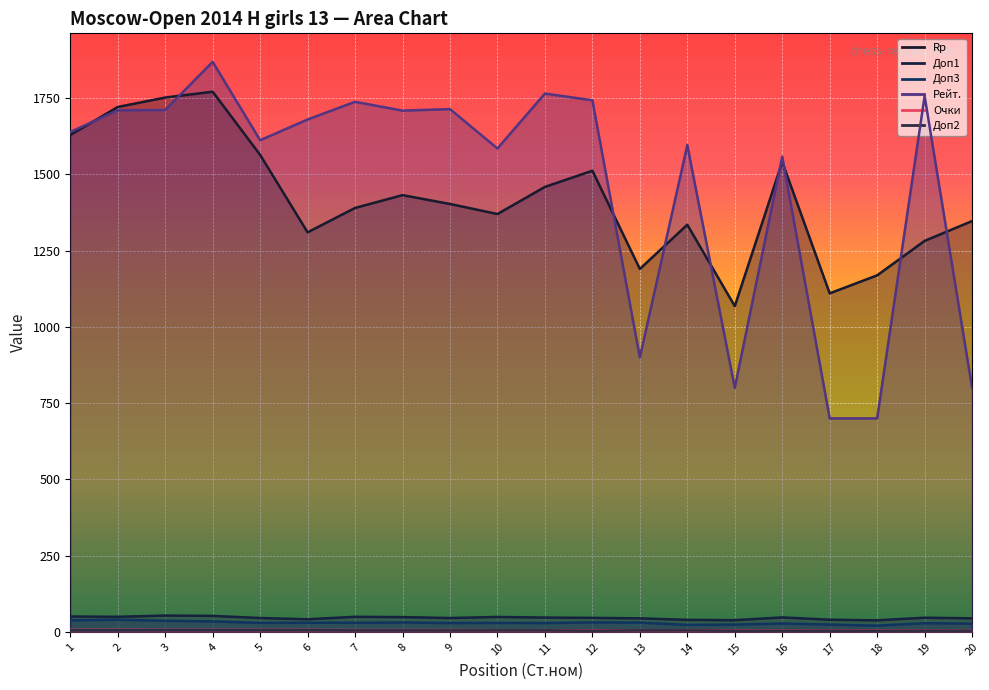

True or false: Доп3 has more than 2 points higher than both neighbors.

True